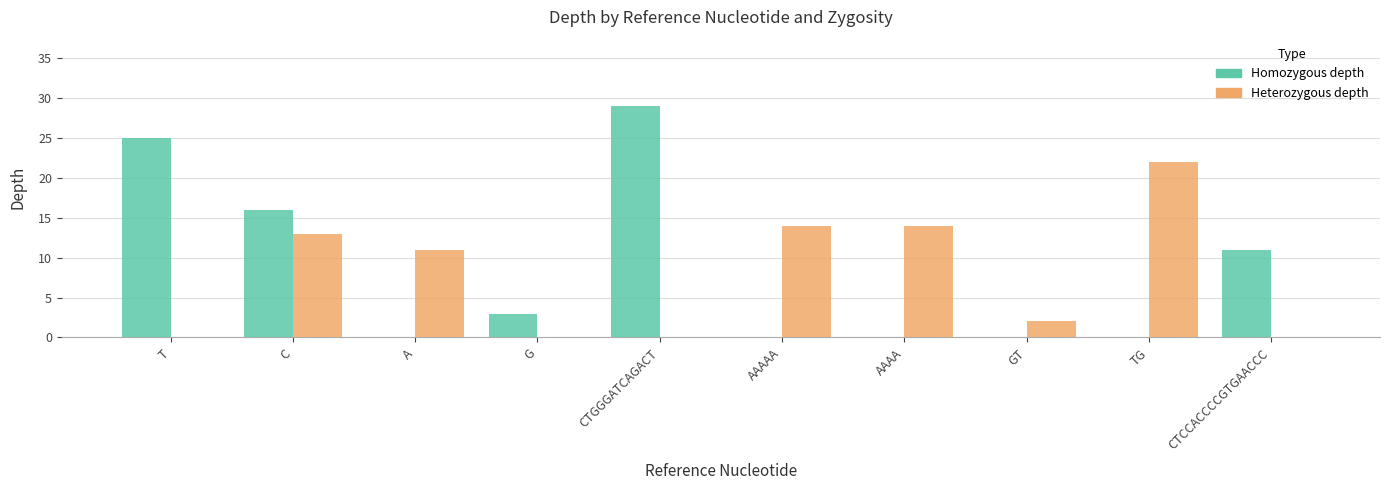

At which label is Heterozygous depth closest to 11?

A